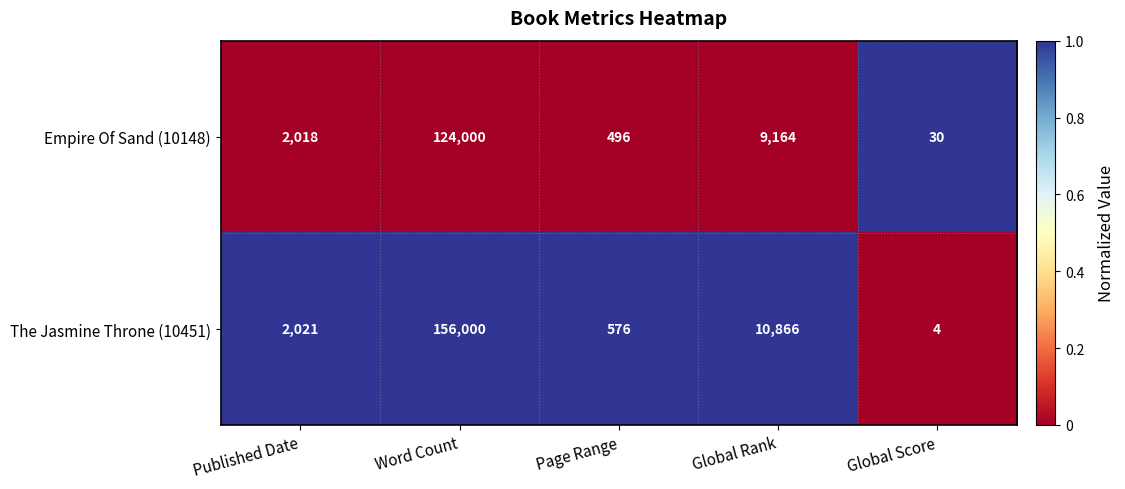

Reading right to left, extract all data points from this chart.

Empire Of Sand (10148): Global Score=30	Global Rank=9164	Page Range=496	Word Count=124000	Published Date=2018
The Jasmine Throne (10451): Global Score=4	Global Rank=10866	Page Range=576	Word Count=156000	Published Date=2021